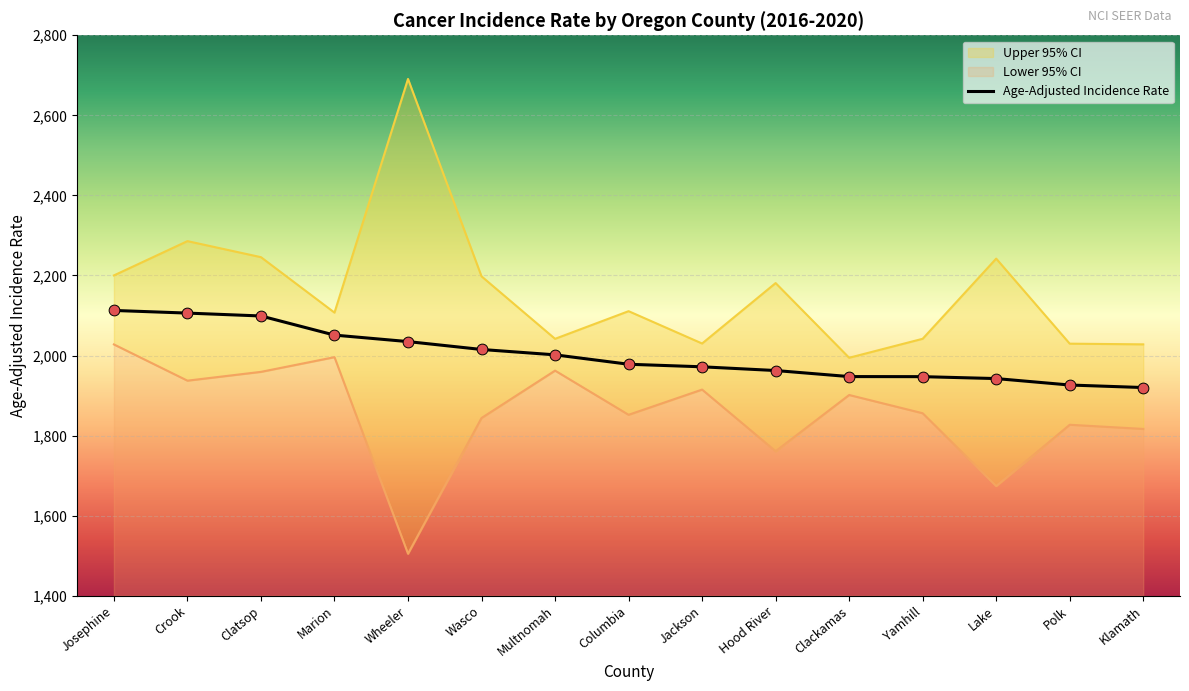

Between Hood River and Lake, which is larger?

Hood River